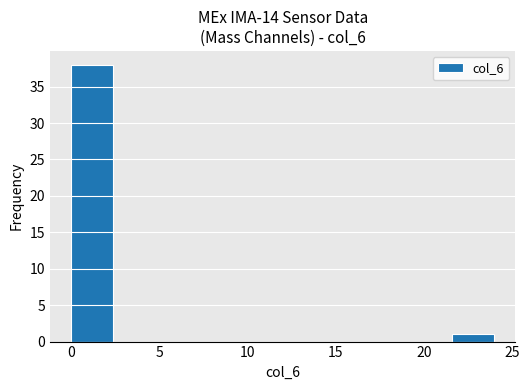

Reading left to right, transcribe this chart: for each bar, give the range it covers on the x-axis and its height. Neither the bar edges nor the heights are printed on the chart, so give them approximately, as read against the axes.

0.0 to 2.4: 38
2.4 to 4.8: 0
4.8 to 7.2: 0
7.2 to 9.6: 0
9.6 to 12.0: 0
12.0 to 14.4: 0
14.4 to 16.8: 0
16.8 to 19.2: 0
19.2 to 21.6: 0
21.6 to 24.0: 1